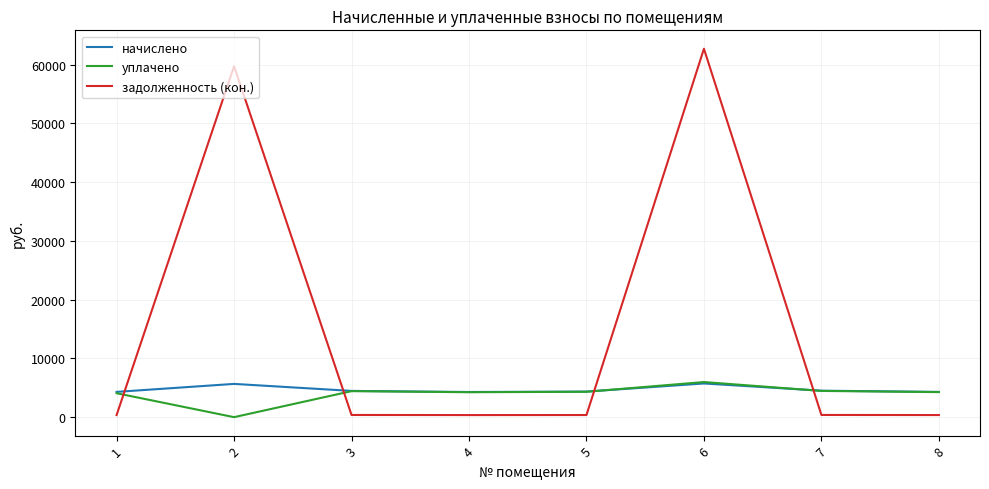

How many intersections are there between начислено and уплачено?

2